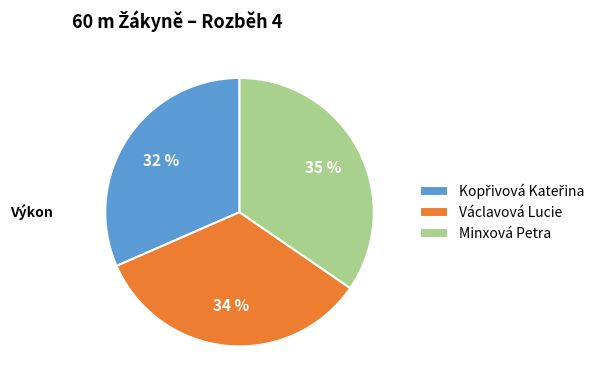

True or false: Minxová Petra accounts for 48% of the total.

False